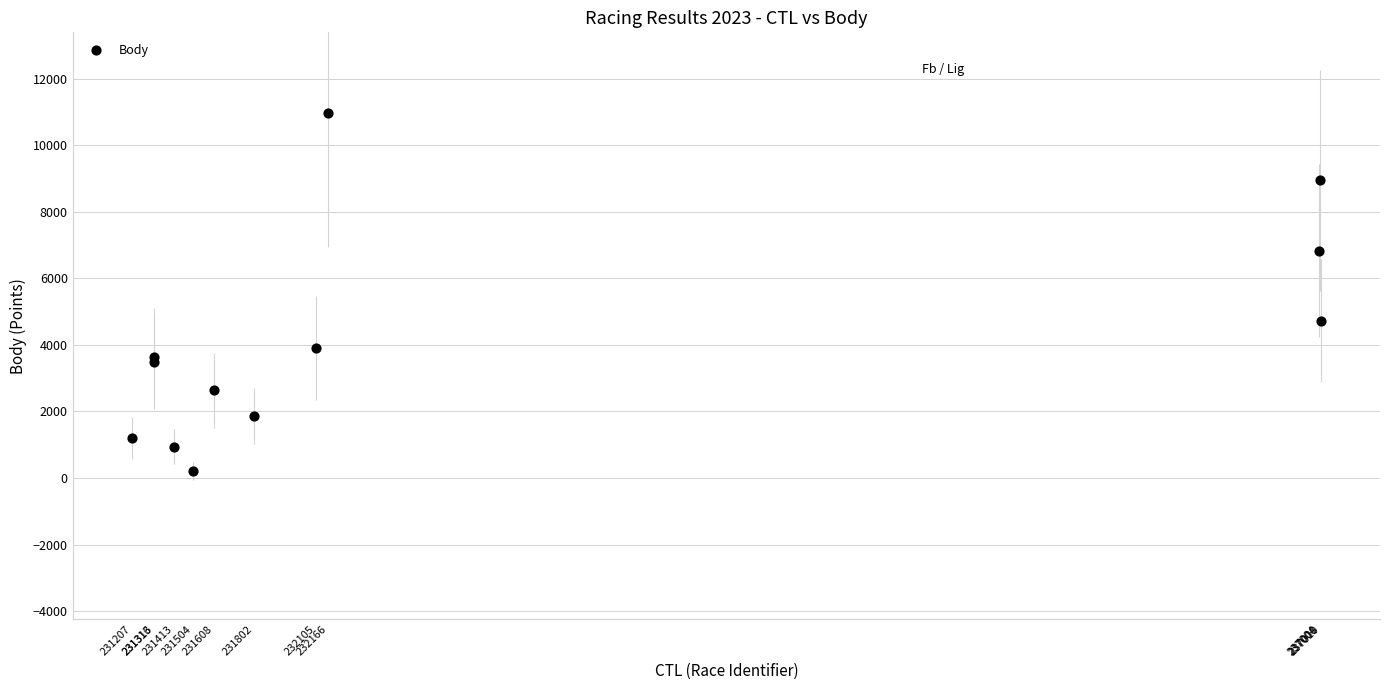

What Y value in the scatter plot is closest to 5584?

4725